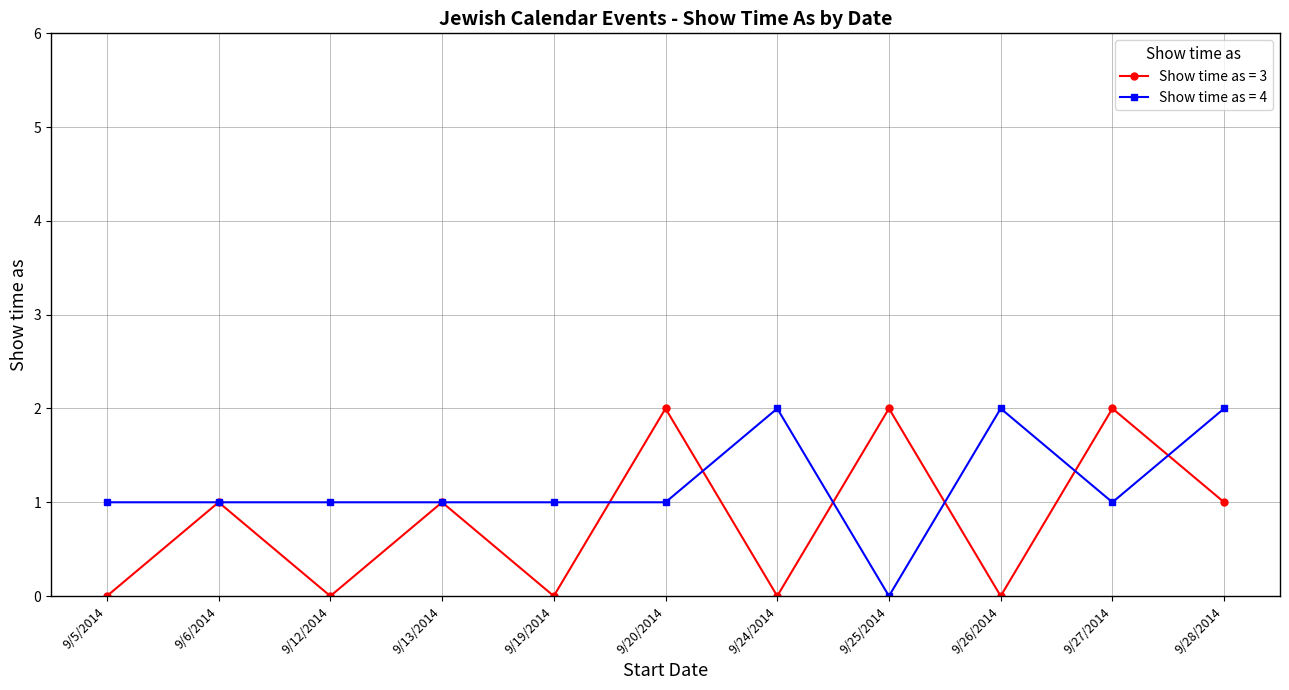

What is the total value across all series at 9/20/2014?

3